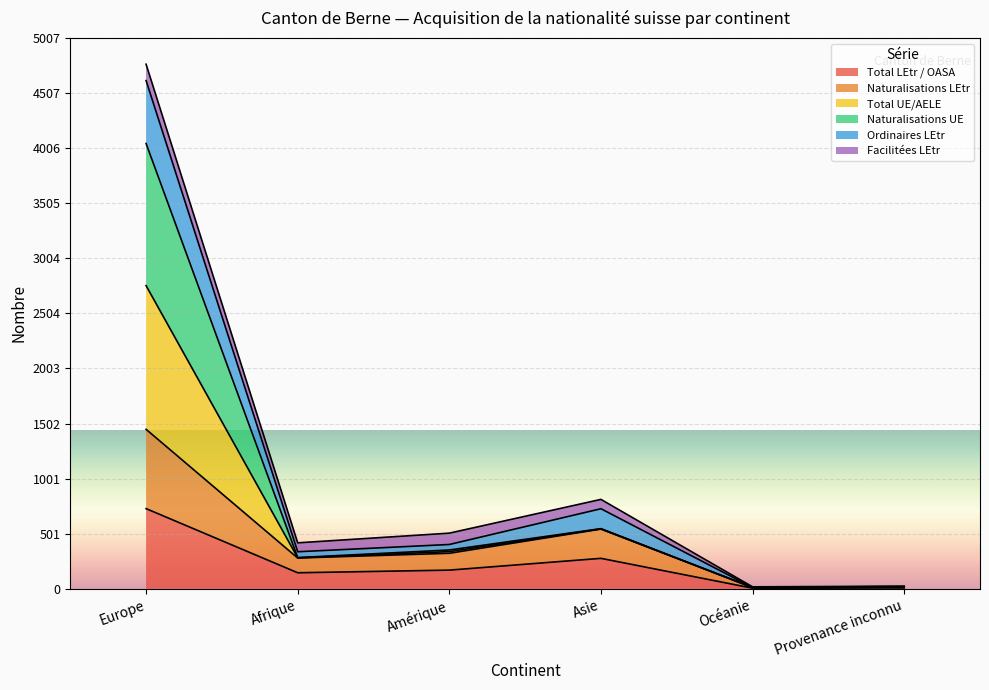

What is the difference between the highest and lowest values at Amérique?

233